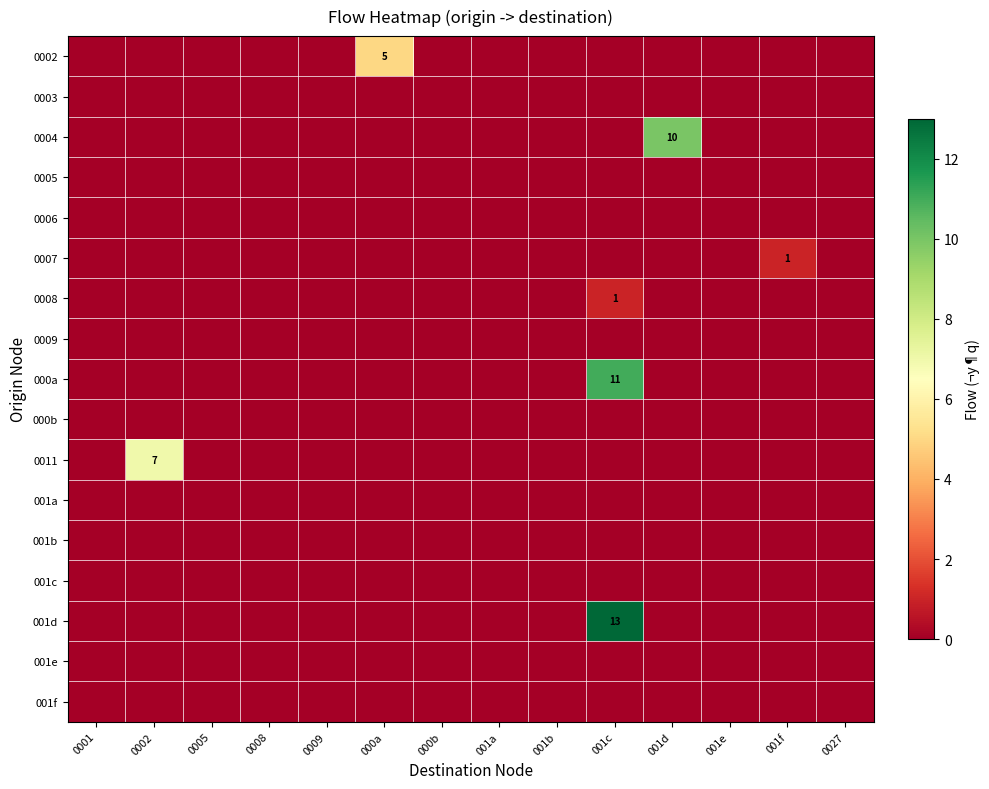

Which series has the widest spread of values?

001d